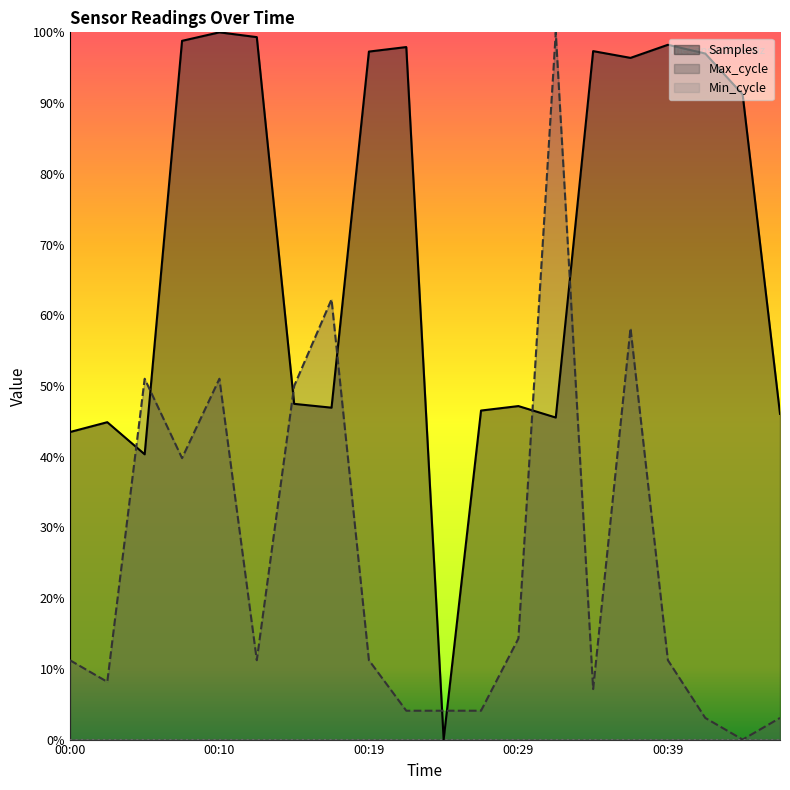

What is the sum of the Max_cycle values at 00:19 and 00:44?

0.1